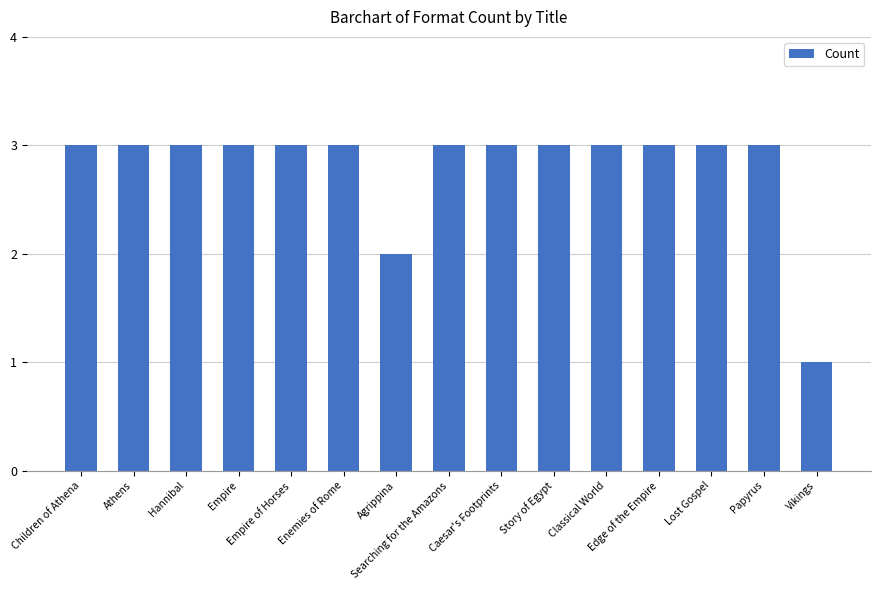

What is the average value?

3